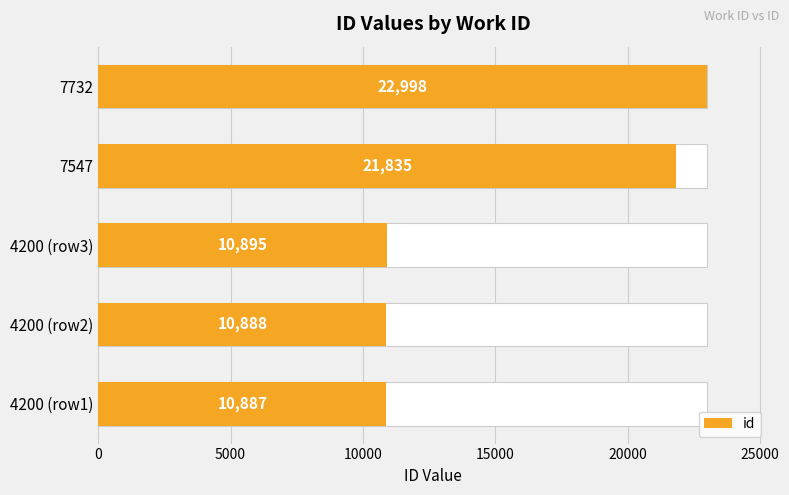

How many series are shown in this chart?

1